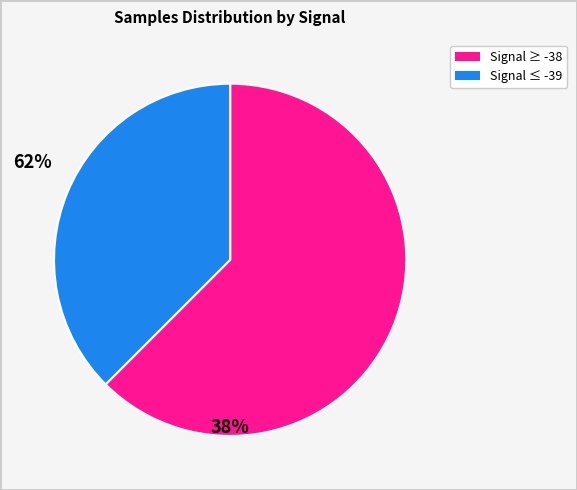

Does any single category account for the majority?

Yes